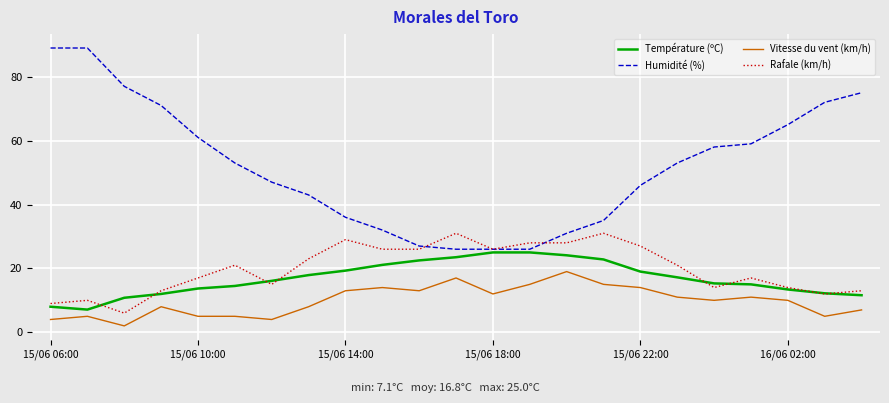

Which series has the largest range (max minus min)?

Humidité (%)